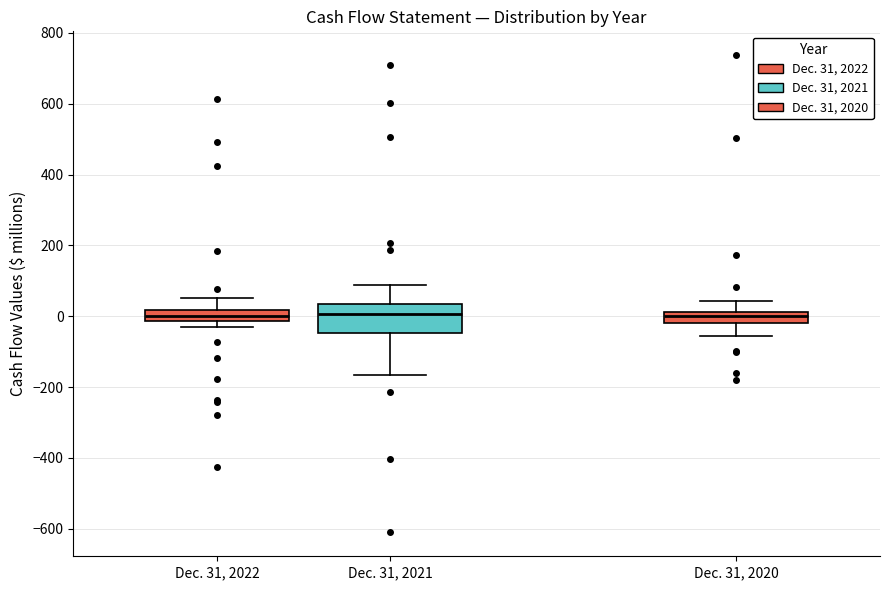

Which box is the tallest, from its lower edge to its upper edge?

Dec. 31, 2021